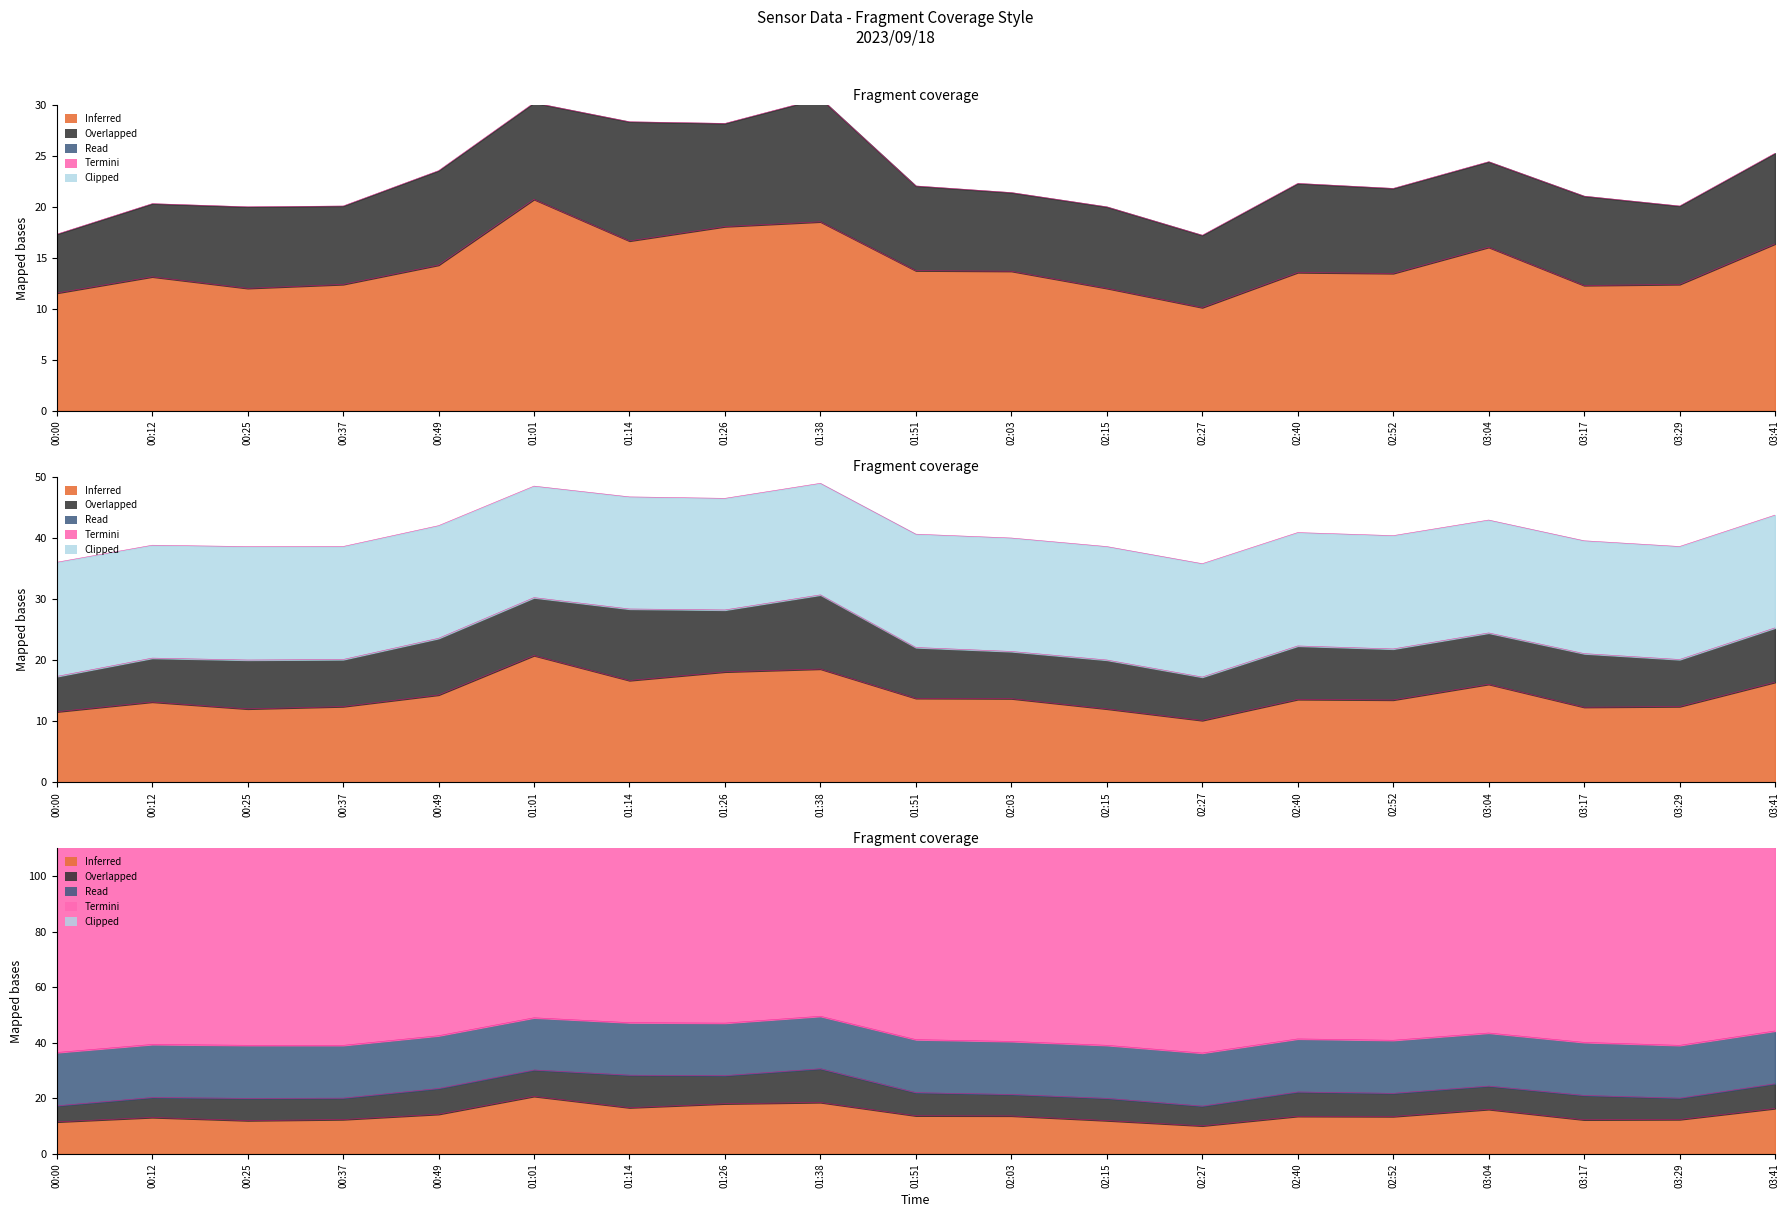

True or false: Read (Temp) has more than 0 interior local peaks.

False